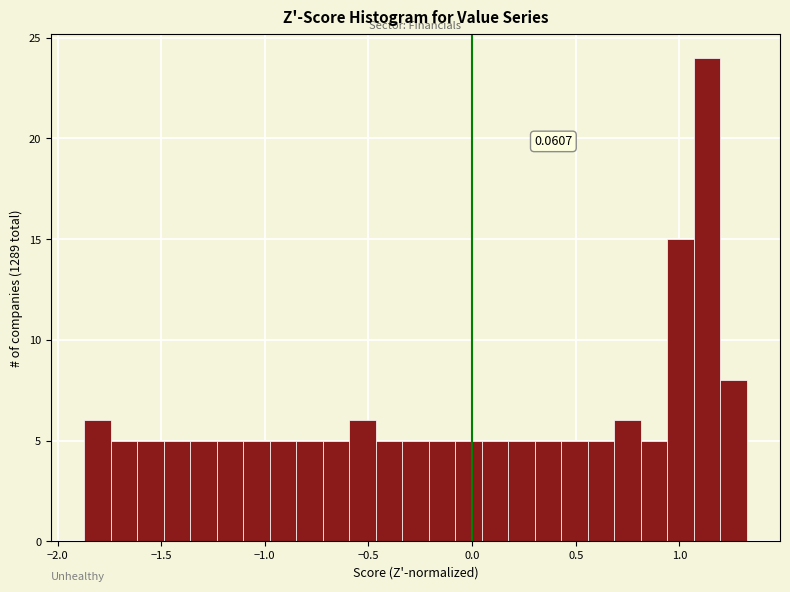

Read against the x-axis, roughly where is the centre of the tallest bar?

1.15